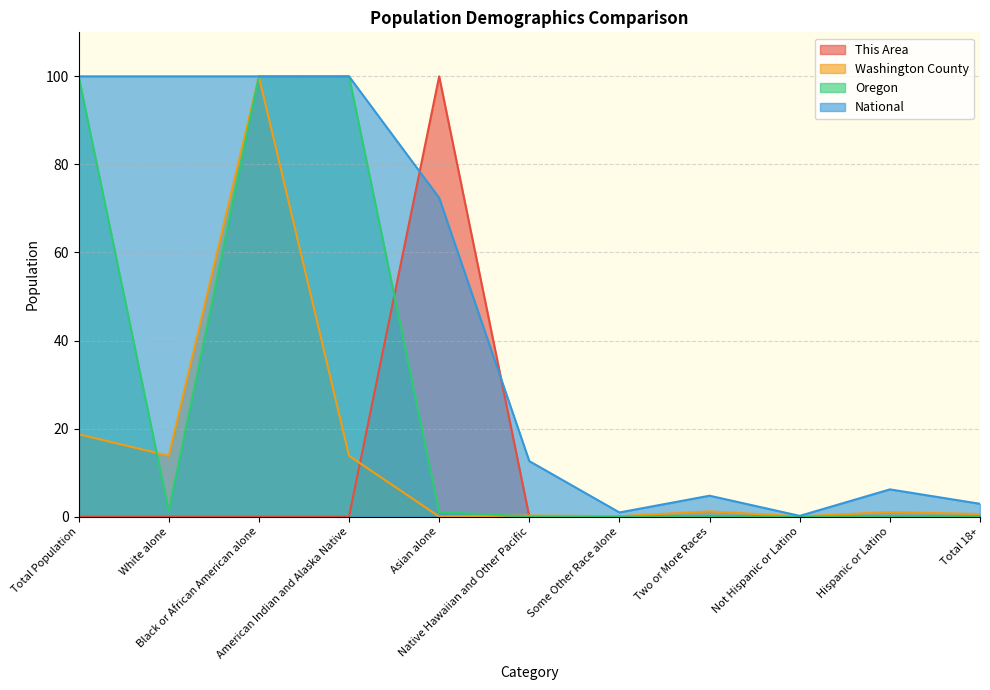

What is the value of the National point at the 2nd from the left?

100.0